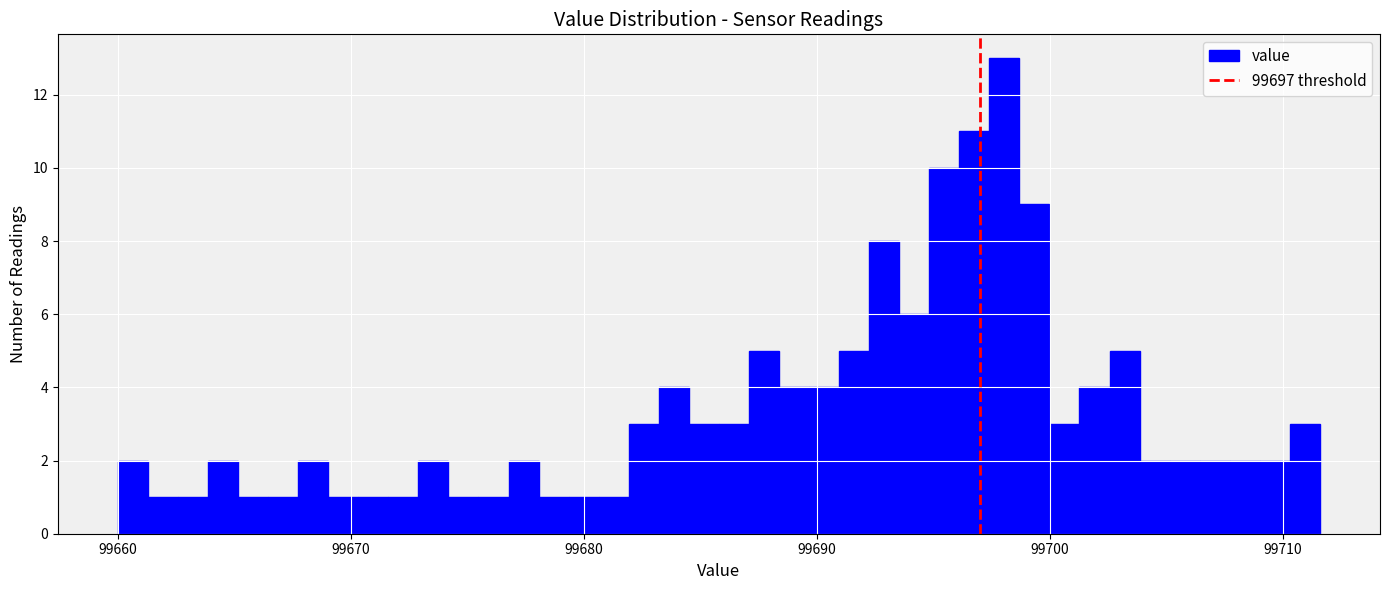

Around what value on the x-axis is the tallest bar? Give the approximate position of its centre, as read against the axis.

99698